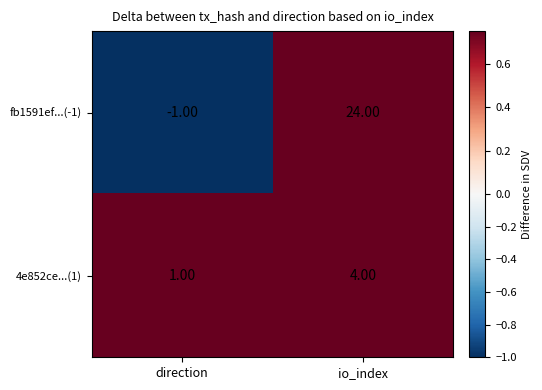

What is the spread (max minus min) of values at direction?

2